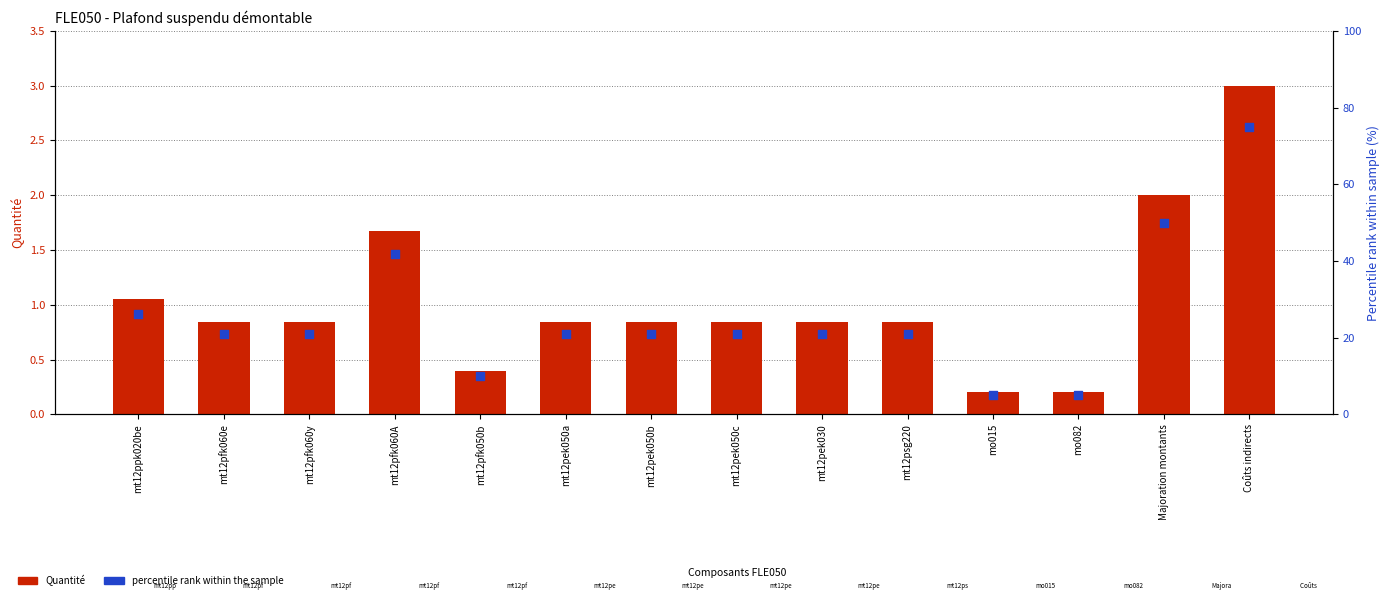

Which series reaches the maximum Y coordinate?

% rank